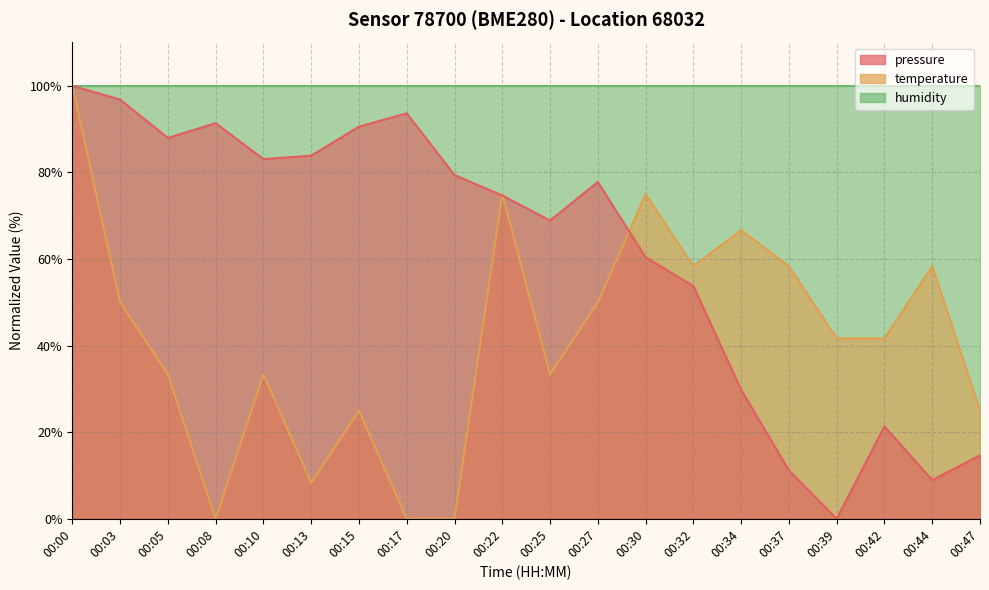

Where do pressure and temperature first cross each other?

00:20 and 00:22